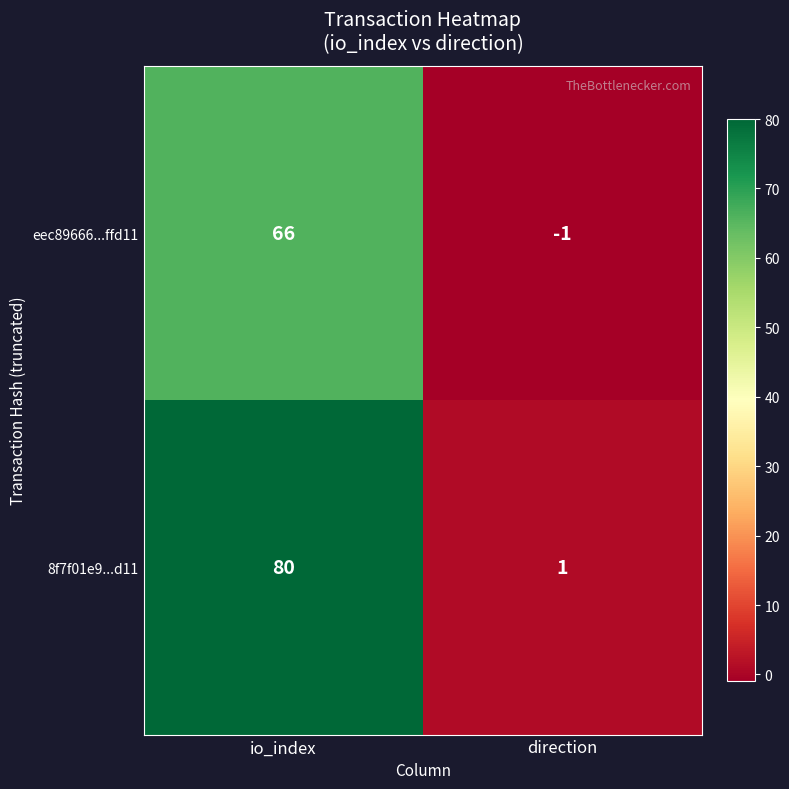

Reading left to right, what are all the values shown in this chart?

eec89666...ffd11: io_index=66	direction=-1
8f7f01e9...d11: io_index=80	direction=1